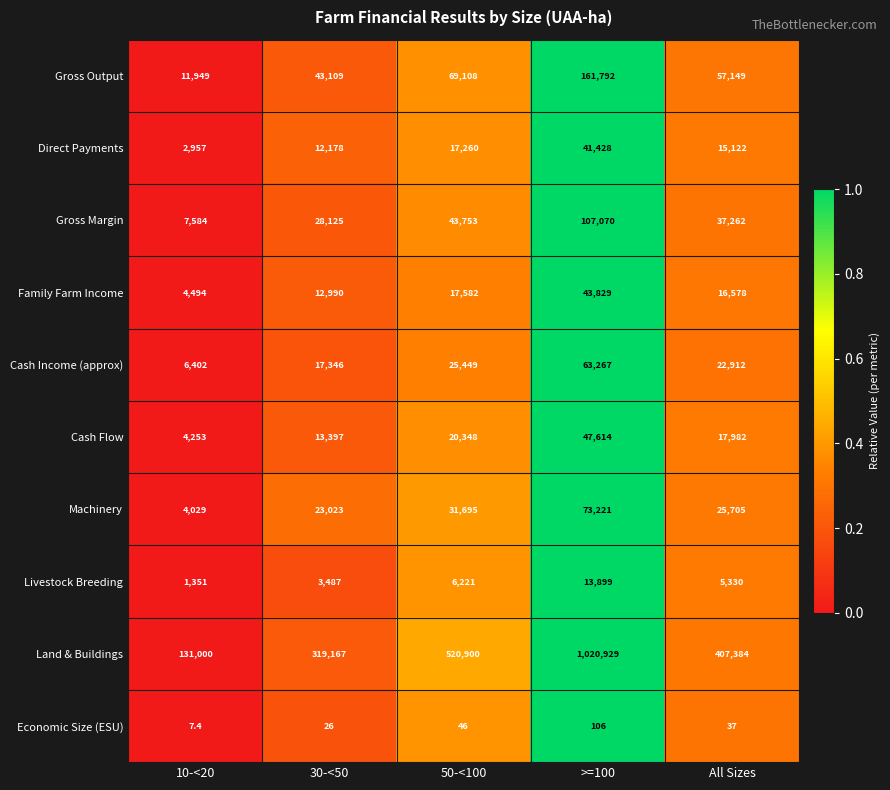

At which category does the chart reach its peak across all series?

>=100